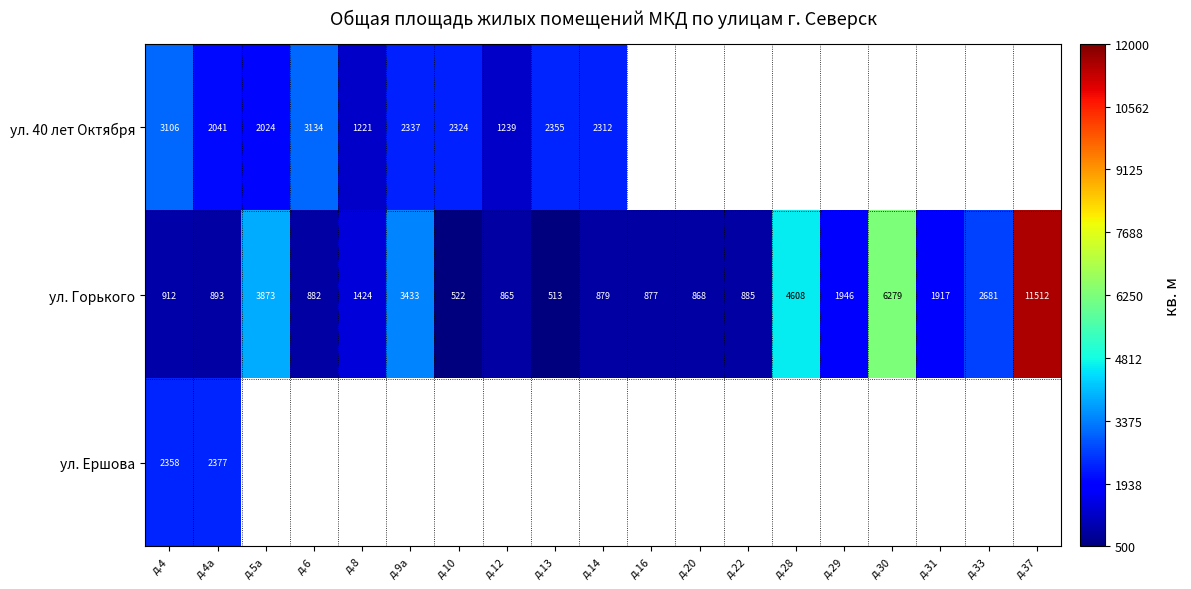

At which label is ул. Горького closest to 6012?

д.30